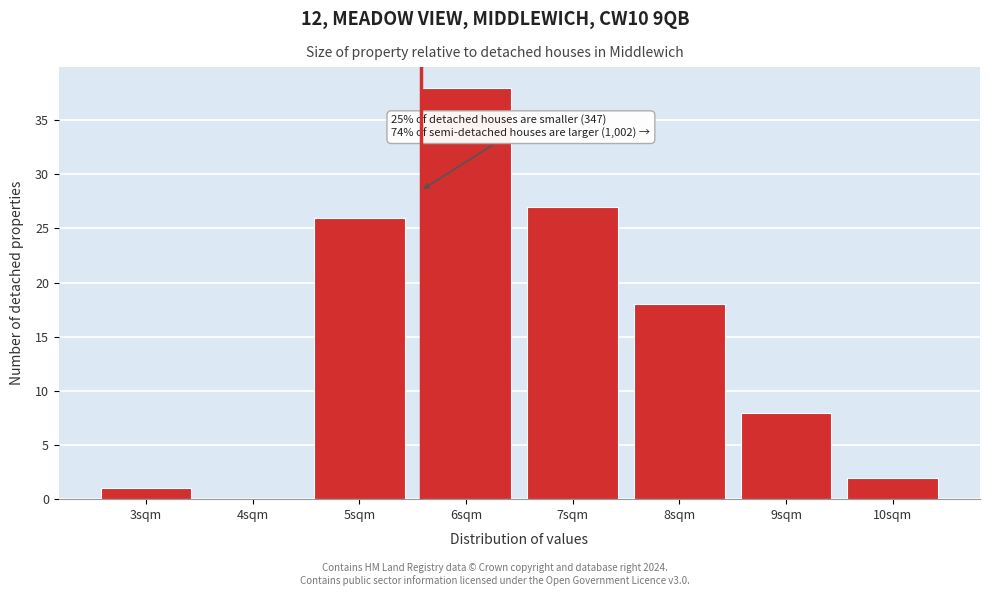

Reading right to left, what are all the values shown in this chart?

10sqm=2	9sqm=8	8sqm=18	7sqm=27	6sqm=38	5sqm=26	4sqm=0	3sqm=1